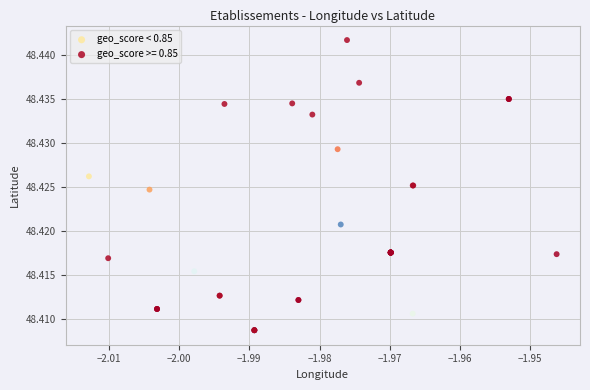

Which series has the widest spread of Y values?

geo_score >= 0.85